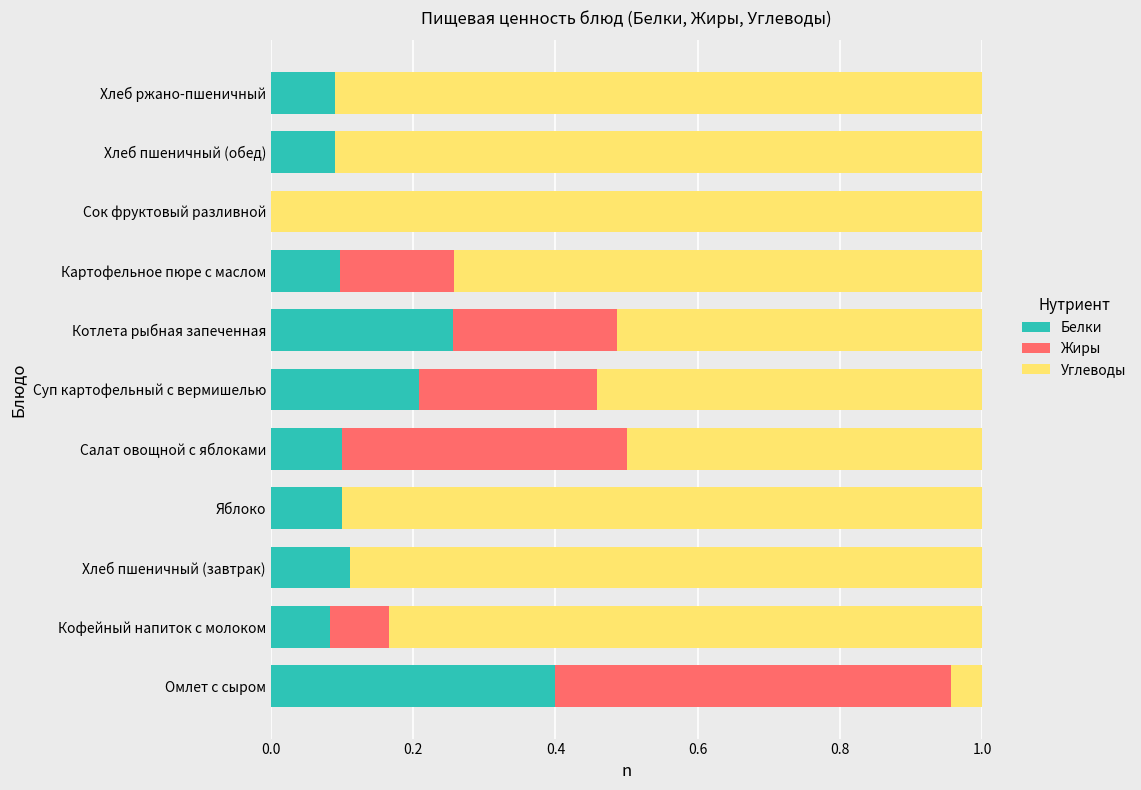

The value of Белки at Хлеб ржано-пшеничный is 0.1. True or false?

True